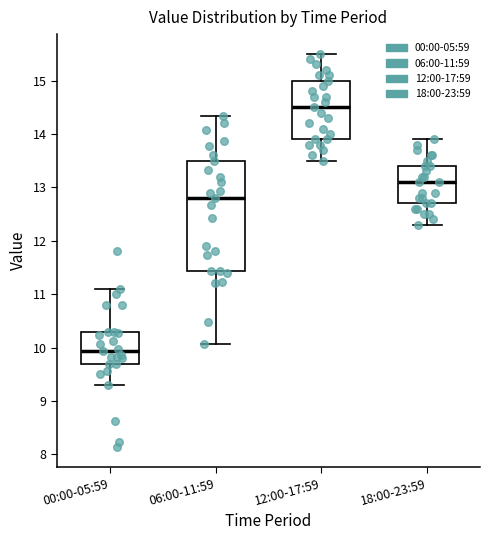

Reading left to right, read every box against the y-axis: the position of its median line, the range the box covers, and the ends of its whiskers. The values are not printed on the chart, so give them approximately, as read against the axis.

00:00-05:59: median 9.9, box 9.7 to 10.3, whiskers 9.3 to 11.1
06:00-11:59: median 12.8, box 11.4 to 13.5, whiskers 10.1 to 14.3
12:00-17:59: median 14.5, box 13.9 to 15.0, whiskers 13.5 to 15.5
18:00-23:59: median 13.1, box 12.7 to 13.4, whiskers 12.3 to 13.9